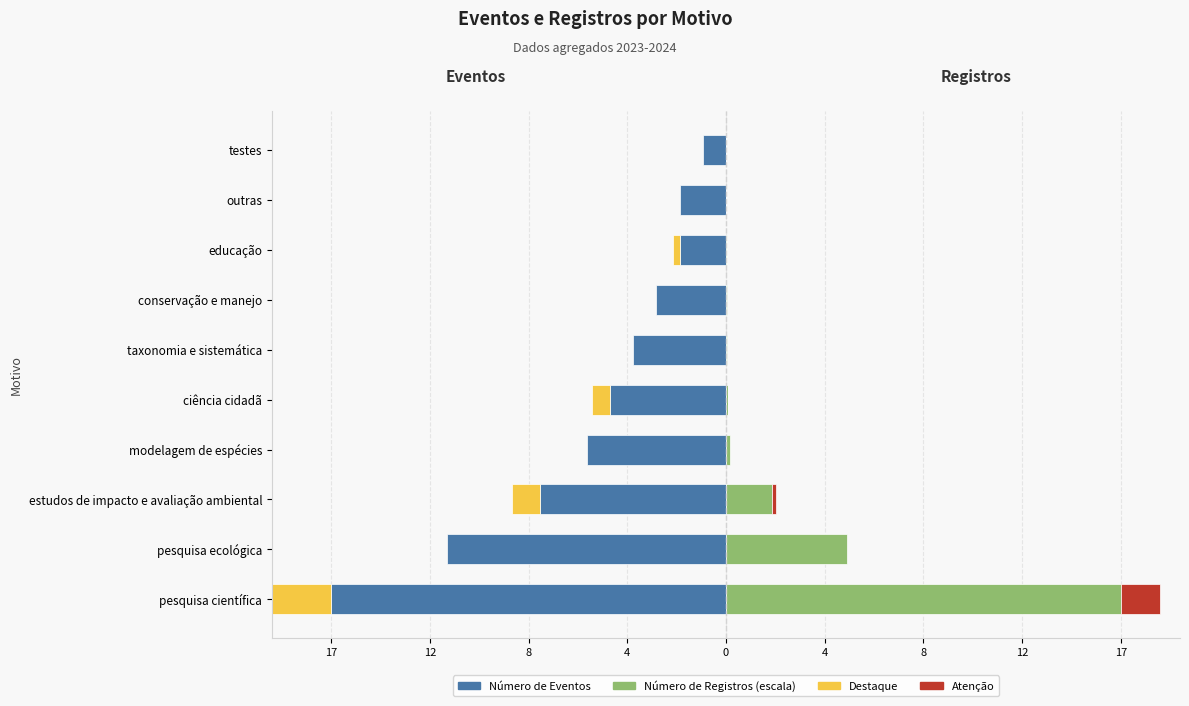

How many values in the Número de Eventos series are below -4?

5